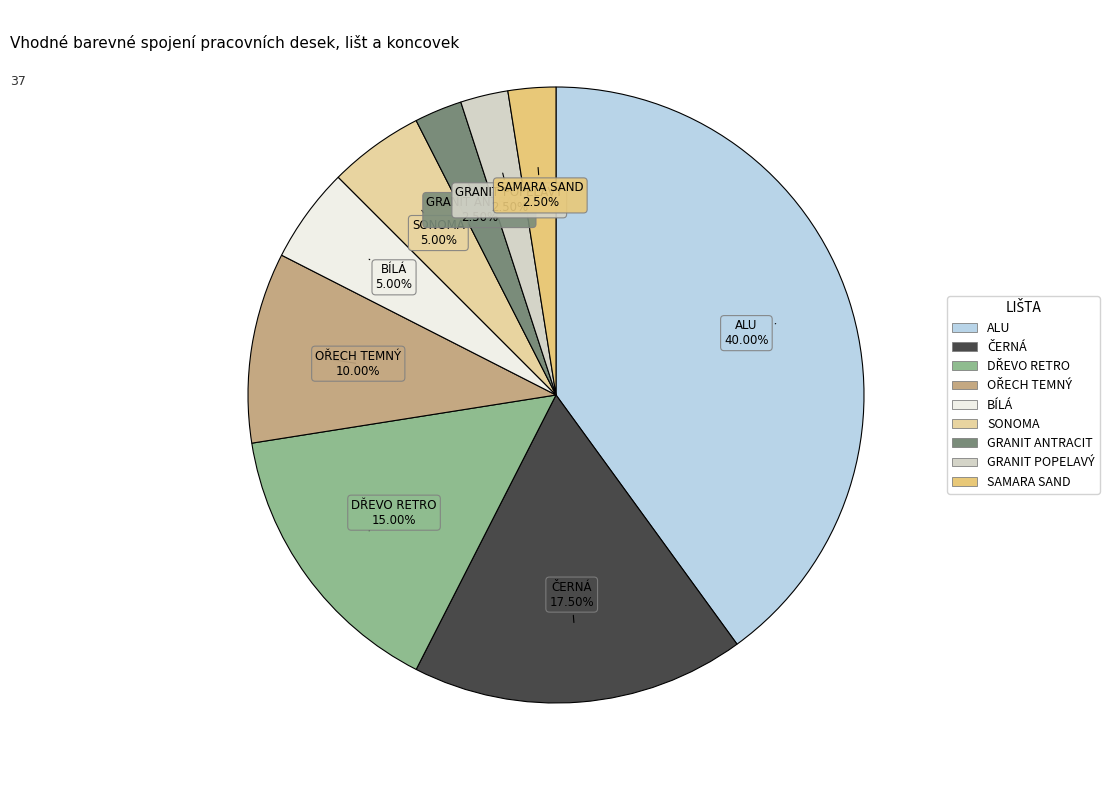

Does any single category account for the majority?

No